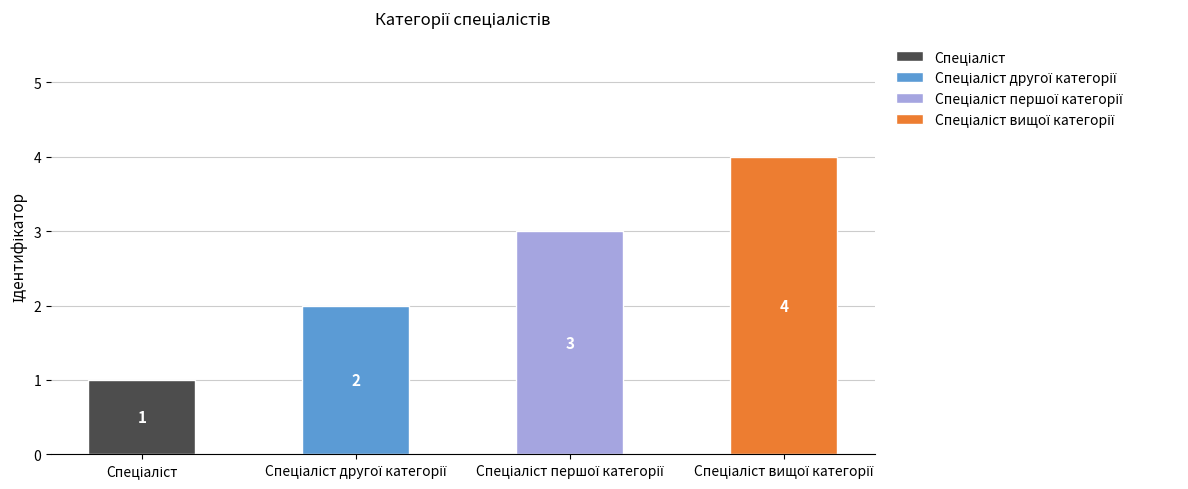

What is the average value?

2